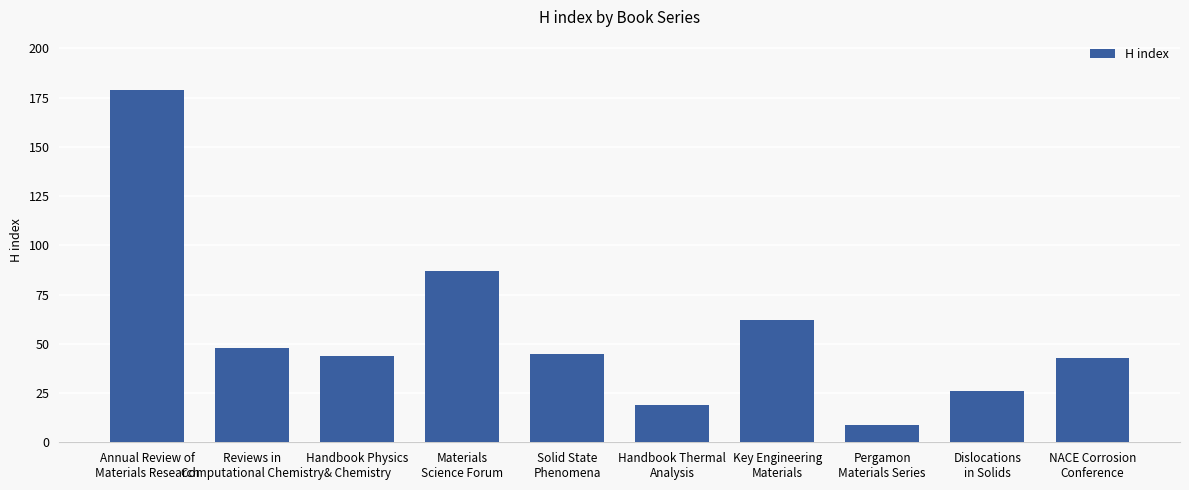

How many categories are shown in the chart?

10